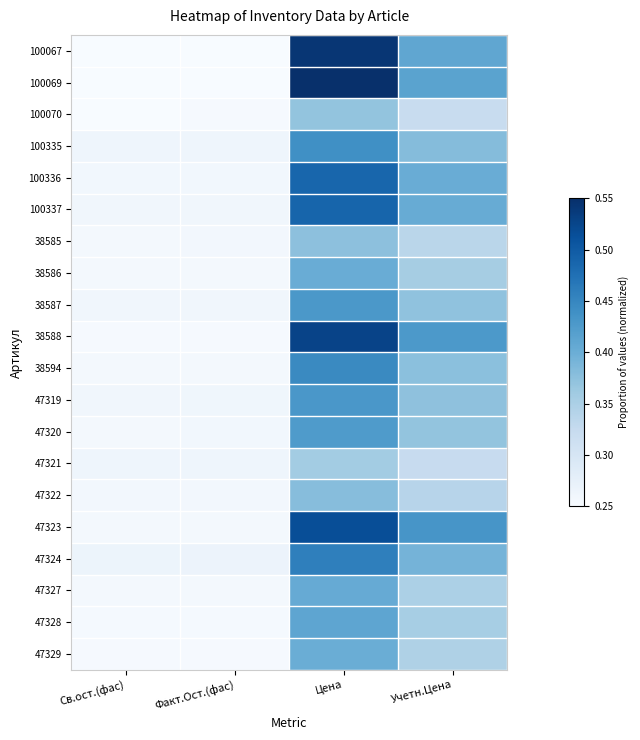

At how many categories does at least one series exceed 0?

4